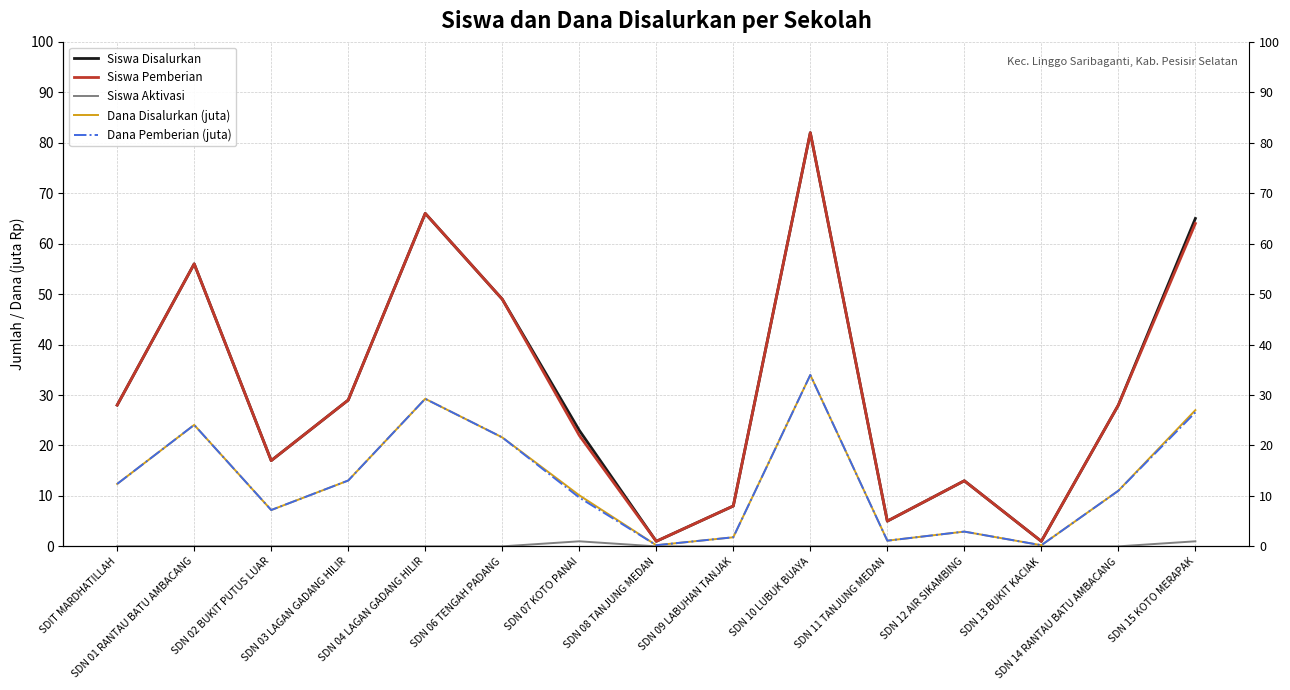

At how many categories does at least one series exceed 22?

9